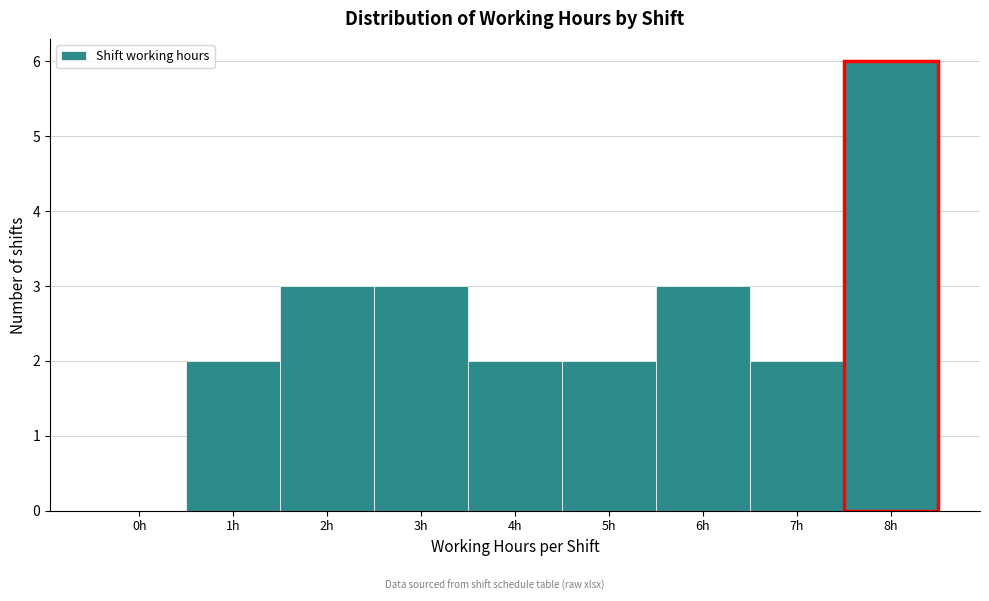

Reading left to right, list all the values displayed in this chart.

0h=0	1h=2	2h=3	3h=3	4h=2	5h=2	6h=3	7h=2	8h=6